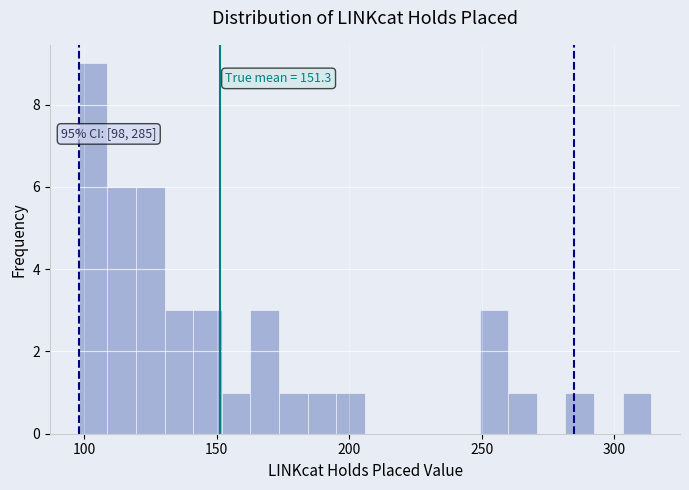

Around what value on the x-axis is the tallest bar? Give the approximate position of its centre, as read against the axis.

105